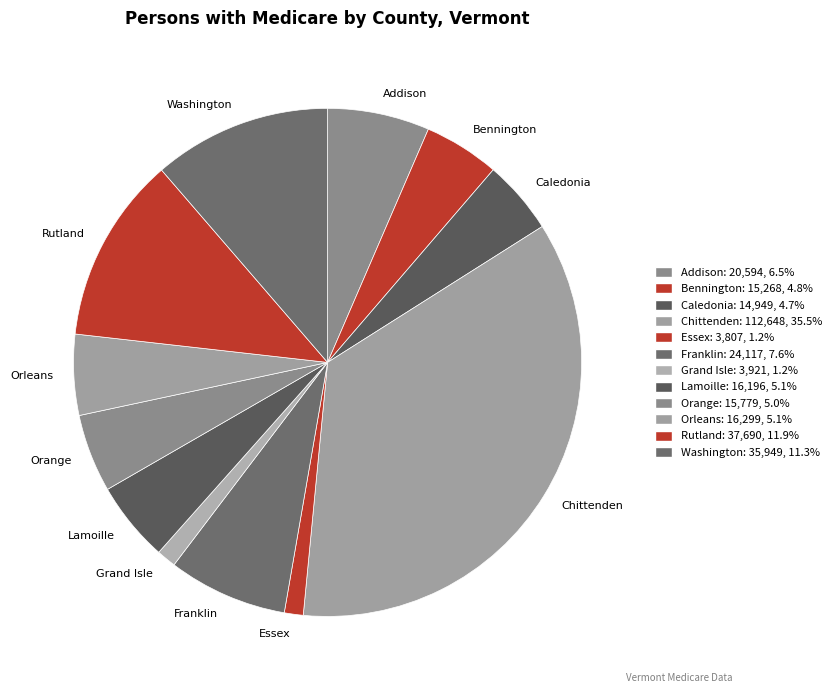

True or false: Rutland accounts for 20% of the total.

False